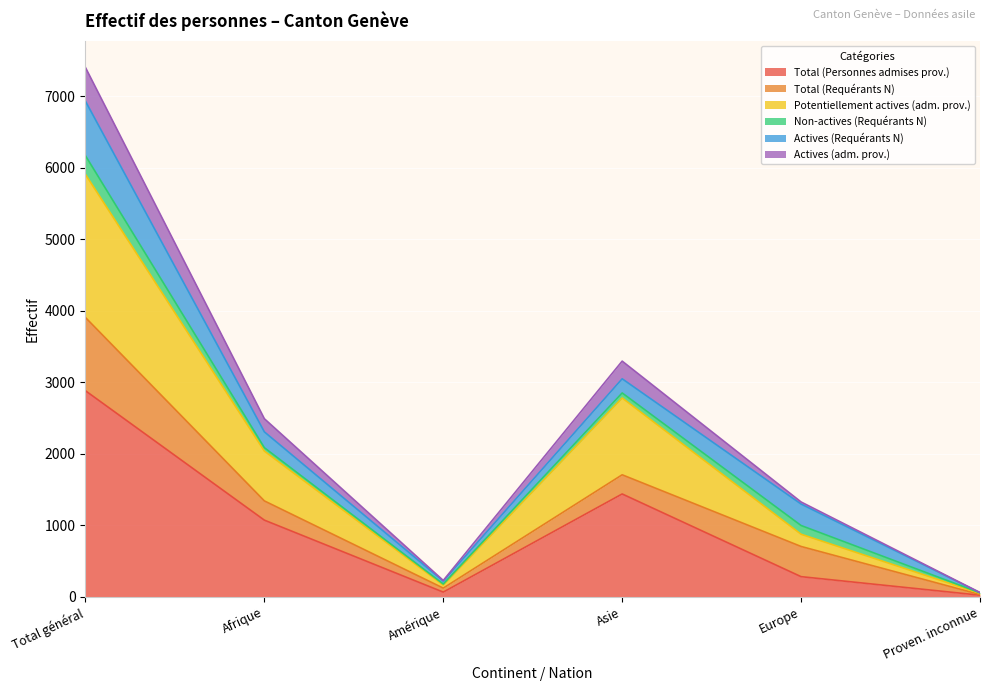

Where is the first local maximum for Actives (adm. prov.)?

Asie